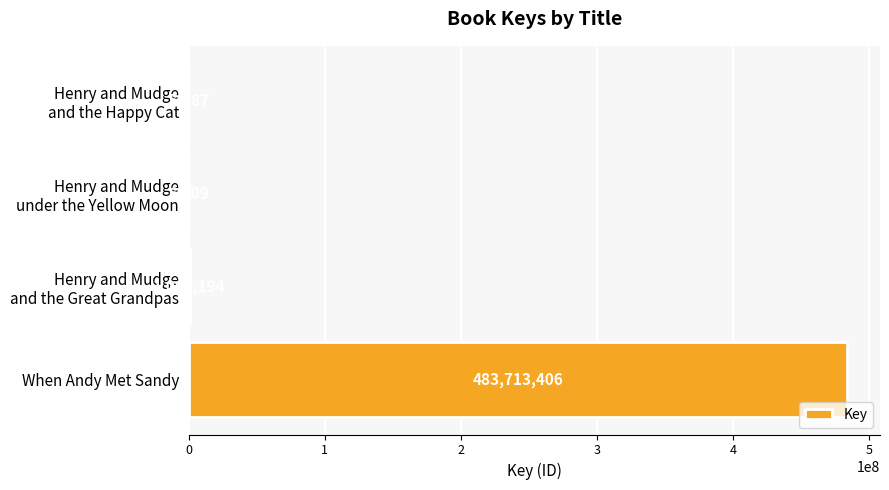

What is the greatest value displayed?

483713406